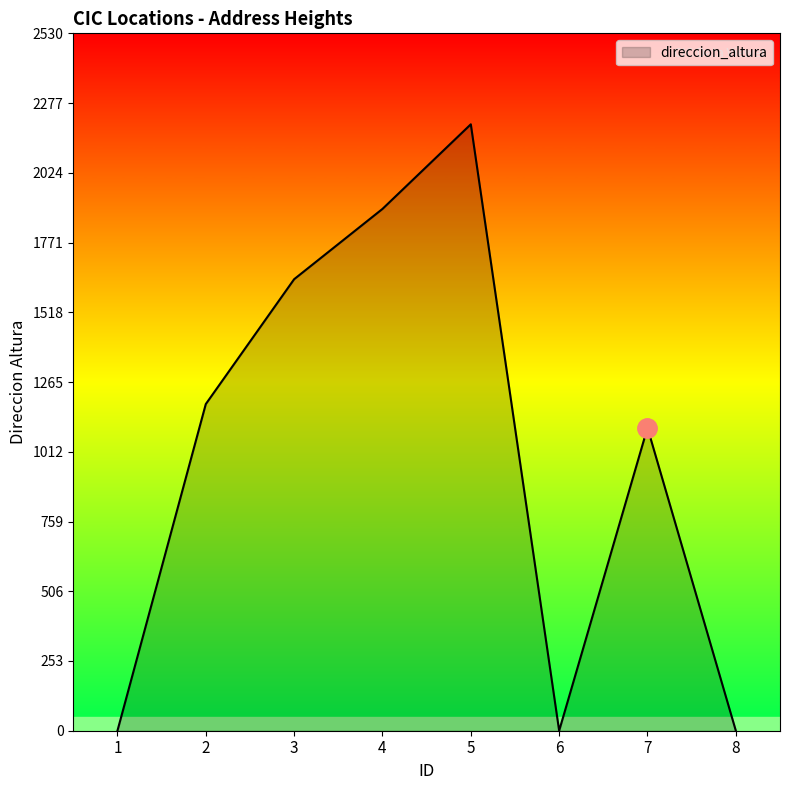

What is the difference between the maximum and minimum values?

2200